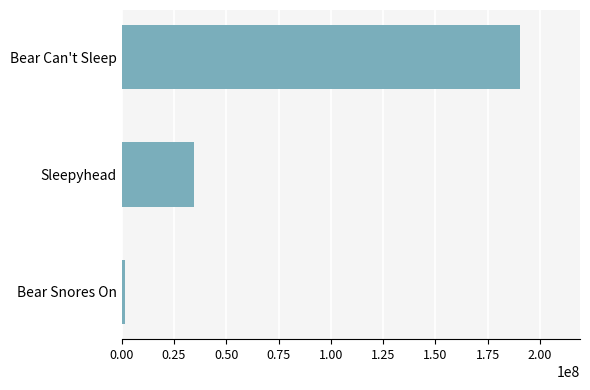

List the labels in order of value, largest first.

Bear Can't Sleep, Sleepyhead, Bear Snores On